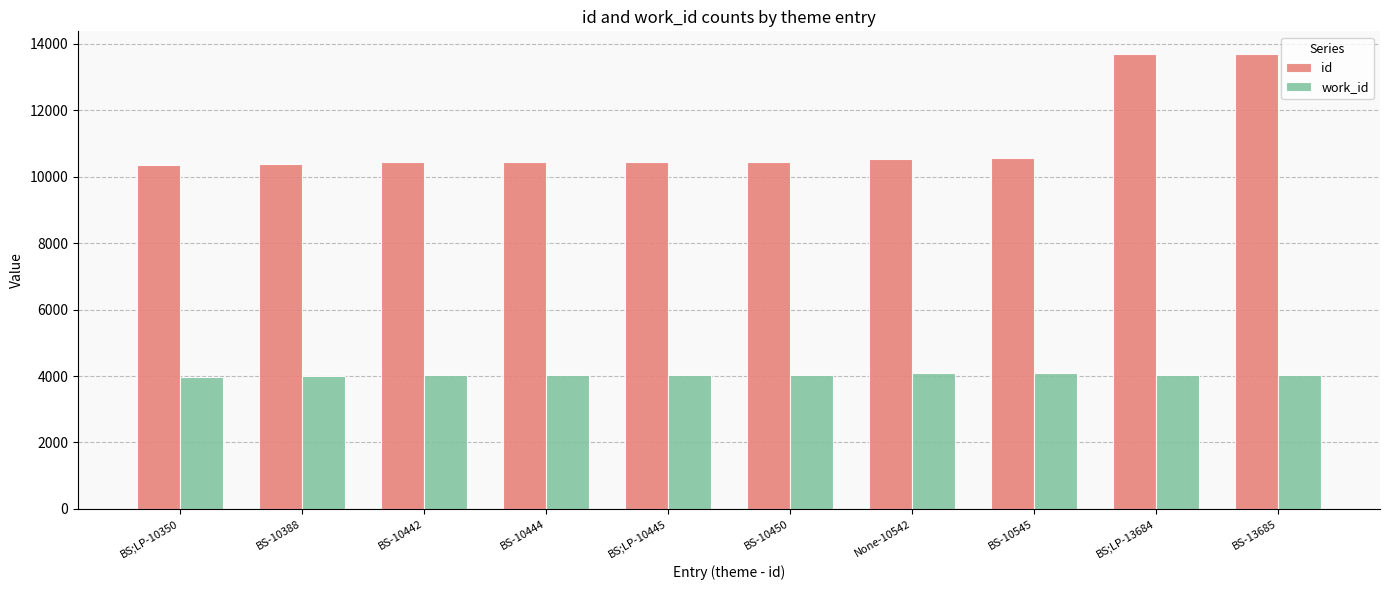

Which series has the largest total across all categories?

id